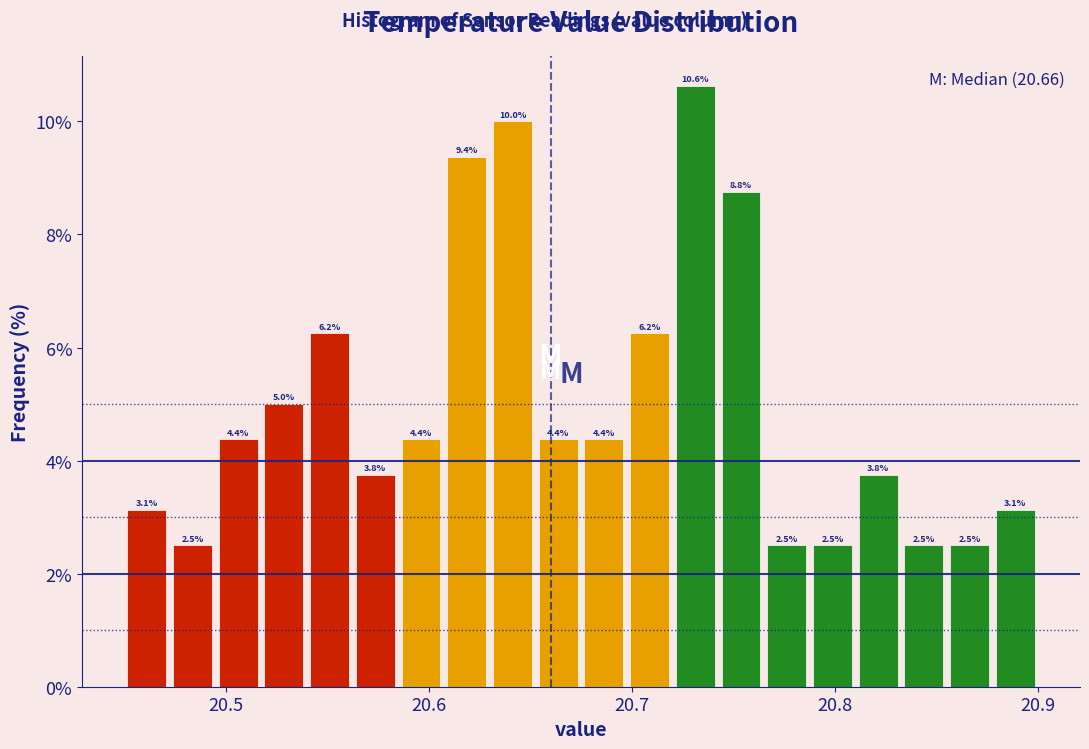

Read against the x-axis, roughly where is the centre of the tallest bar?

20.73